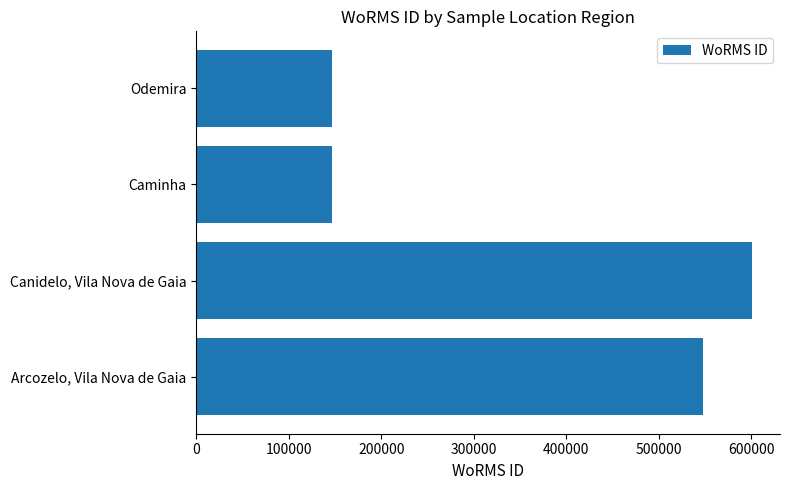

How many bars are there in total?

4